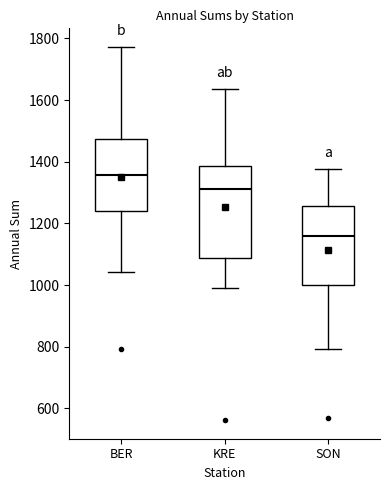

Reading left to right, read every box against the y-axis: the position of its median line, the range the box covers, and the ends of its whiskers. The values are not printed on the chart, so give them approximately, as read against the axis.

BER: median 1360, box 1240 to 1480, whiskers 1040 to 1780
KRE: median 1320, box 1080 to 1380, whiskers 1000 to 1640
SON: median 1160, box 1000 to 1260, whiskers 800 to 1380